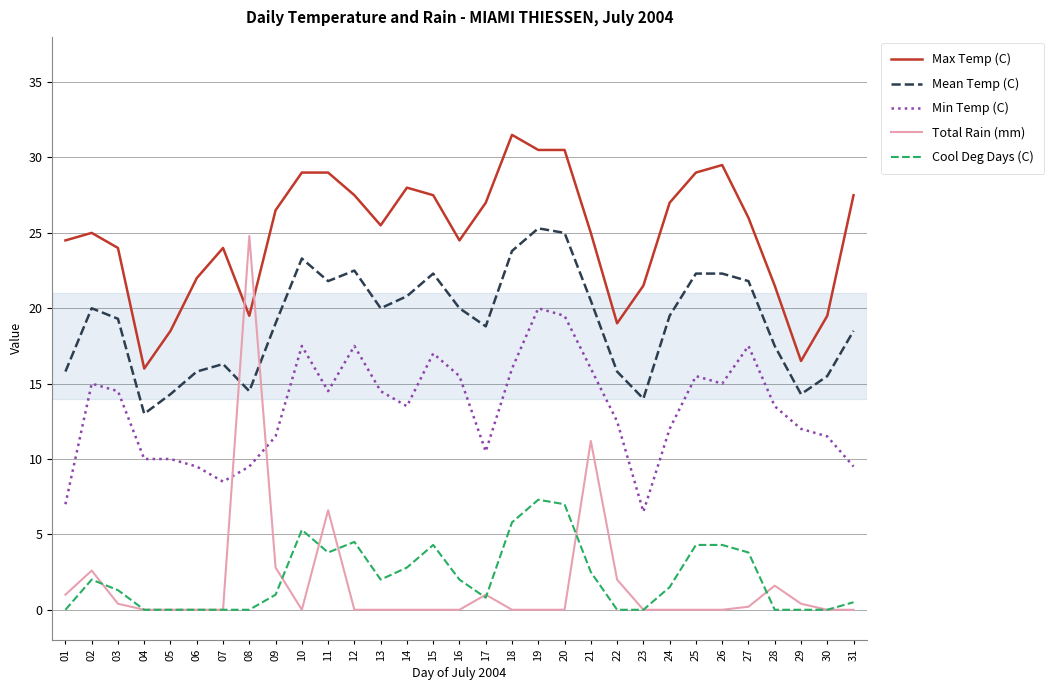

What is the difference between the Mean Temp (C) values at 22 and 14?

5.0